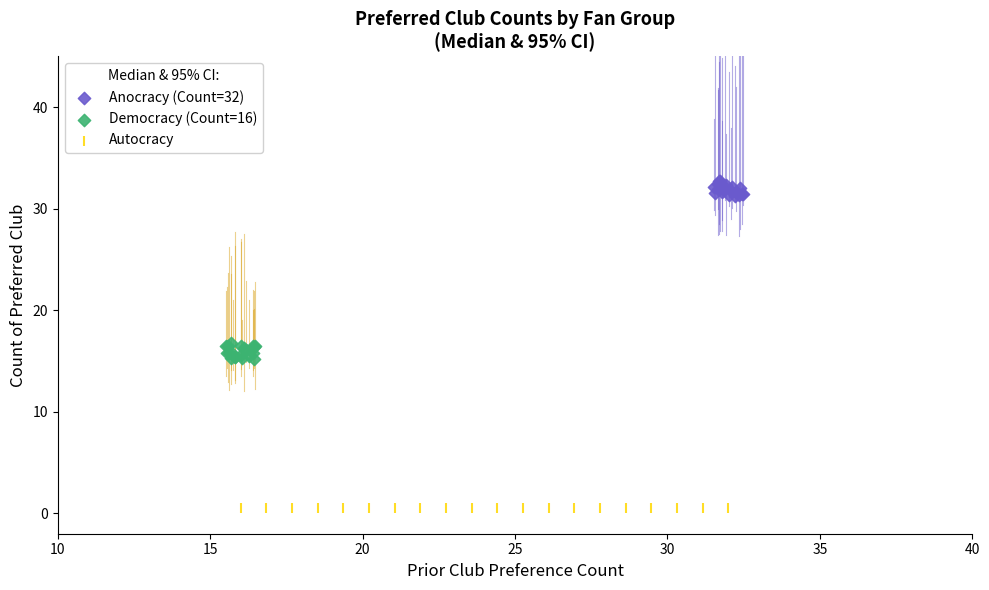

Which series contains the highest Y value?

Anocracy (Count=32)